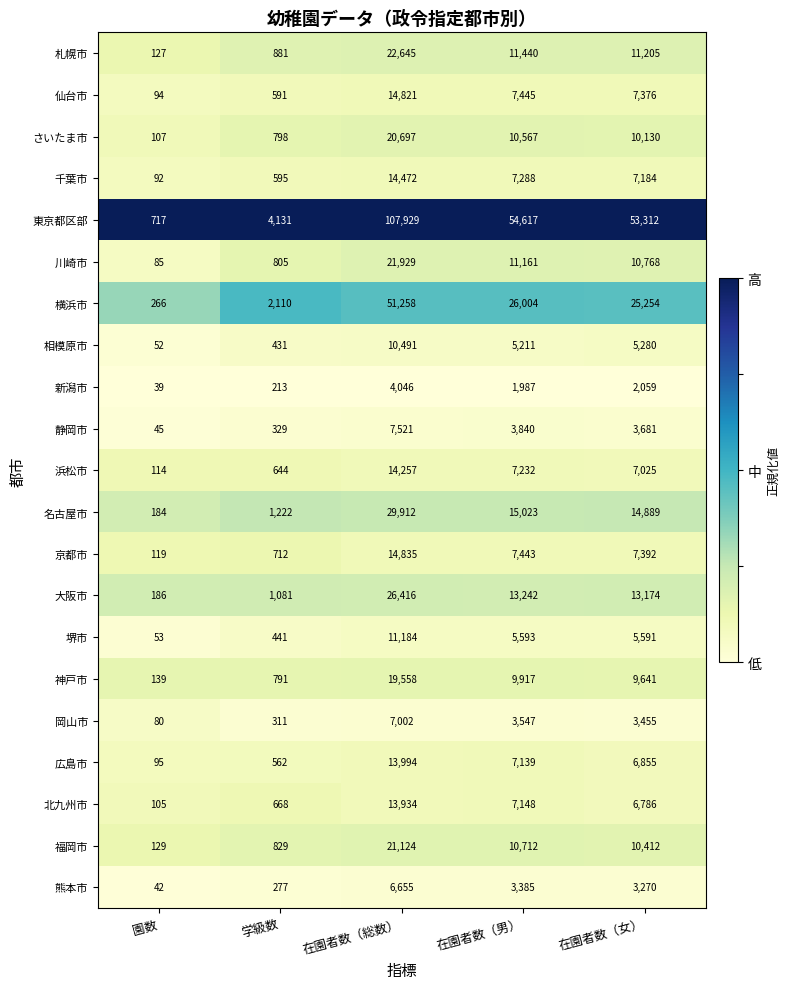

True or false: 札幌市 has a value of 35774 at 在園者数（総数）.

False